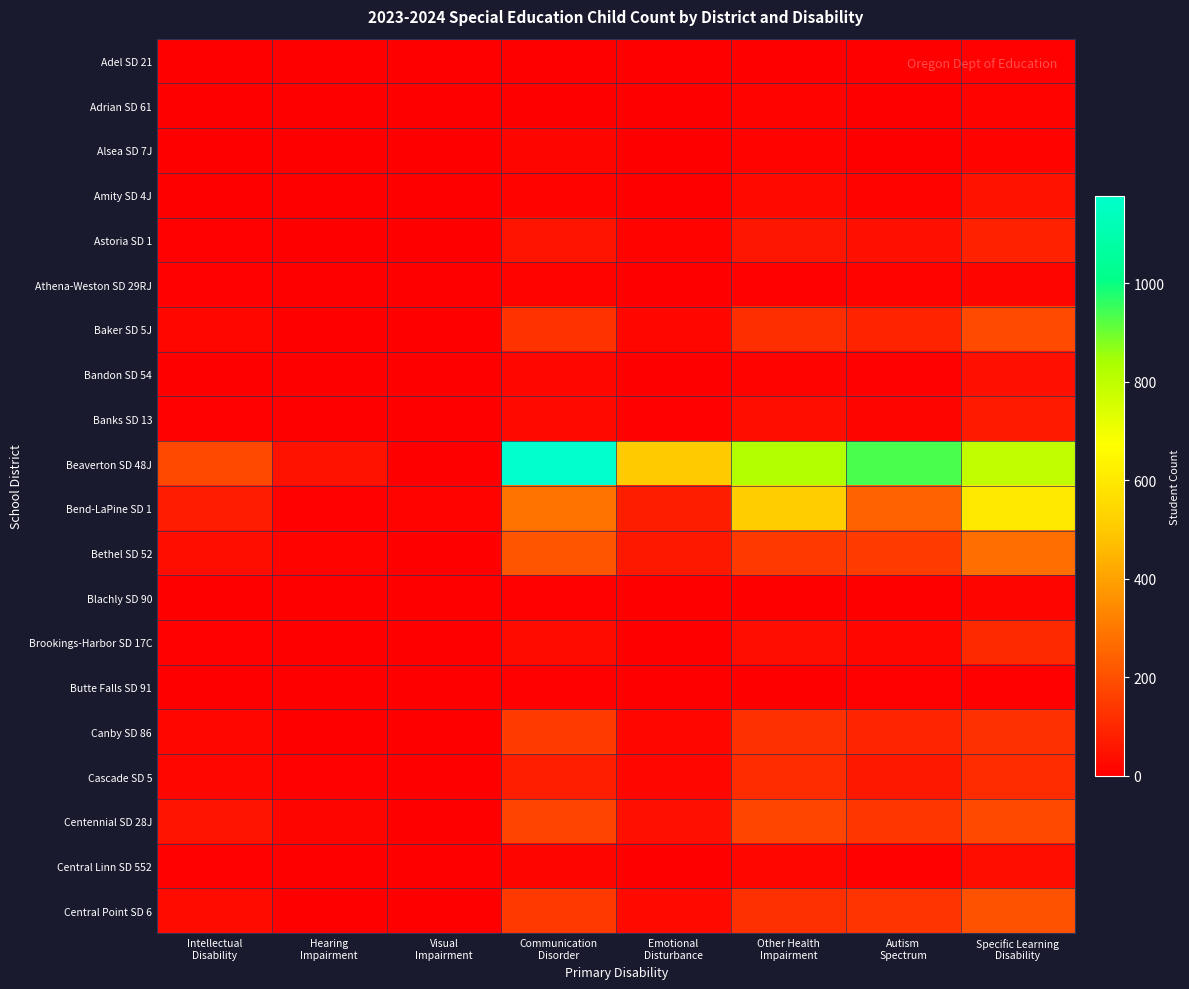

At Intellectual Disability, list the series in order from largest to smallest.

Beaverton SD 48J, Bend-LaPine SD 1, Centennial SD 28J, Bethel SD 52, Central Point SD 6, Baker SD 5J, Cascade SD 5, Canby SD 86, Astoria SD 1, Brookings-Harbor SD 17C, Central Linn SD 552, Banks SD 13, Athena-Weston SD 29RJ, Adel SD 21, Adrian SD 61, Alsea SD 7J, Amity SD 4J, Bandon SD 54, Blachly SD 90, Butte Falls SD 91